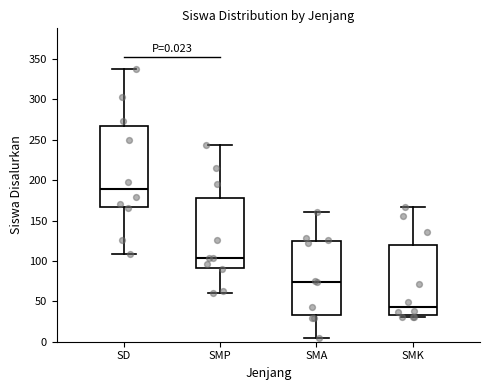

Which box's median line is the highest?

SD